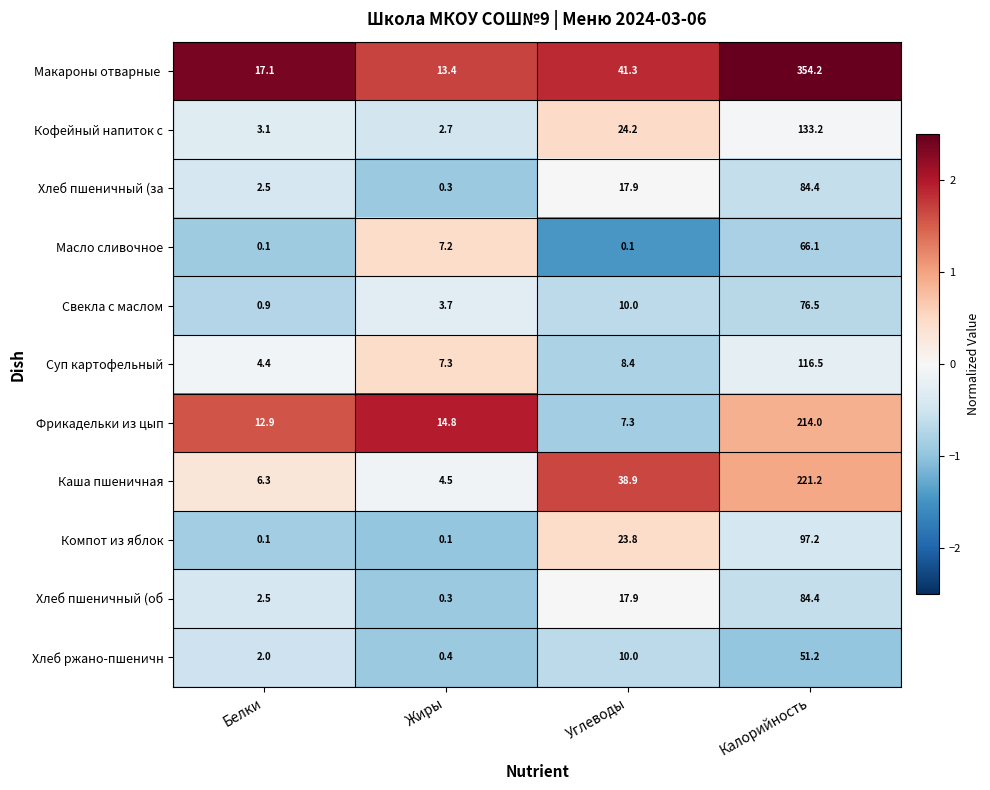

What is the sum of the Хлеб пшеничный (об values at Углеводы and Жиры?

18.2